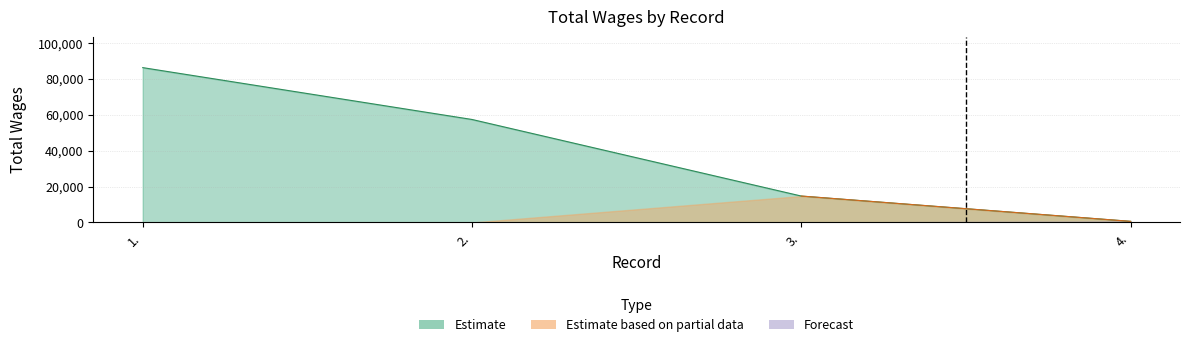

Which label corresponds to the smallest value in the chart?

4.